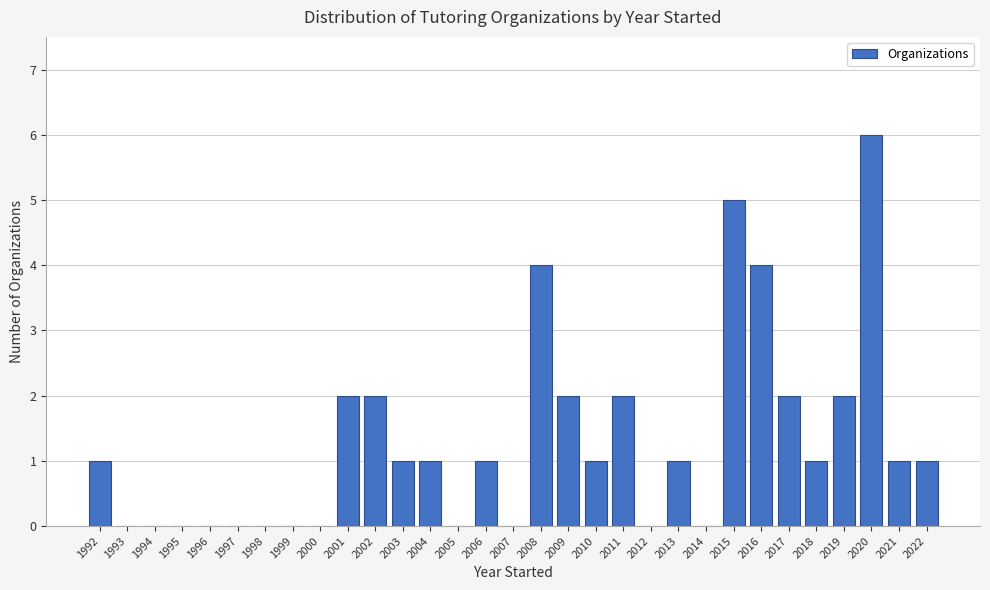

The chart shows a value of 3 at 2019. True or false?

False